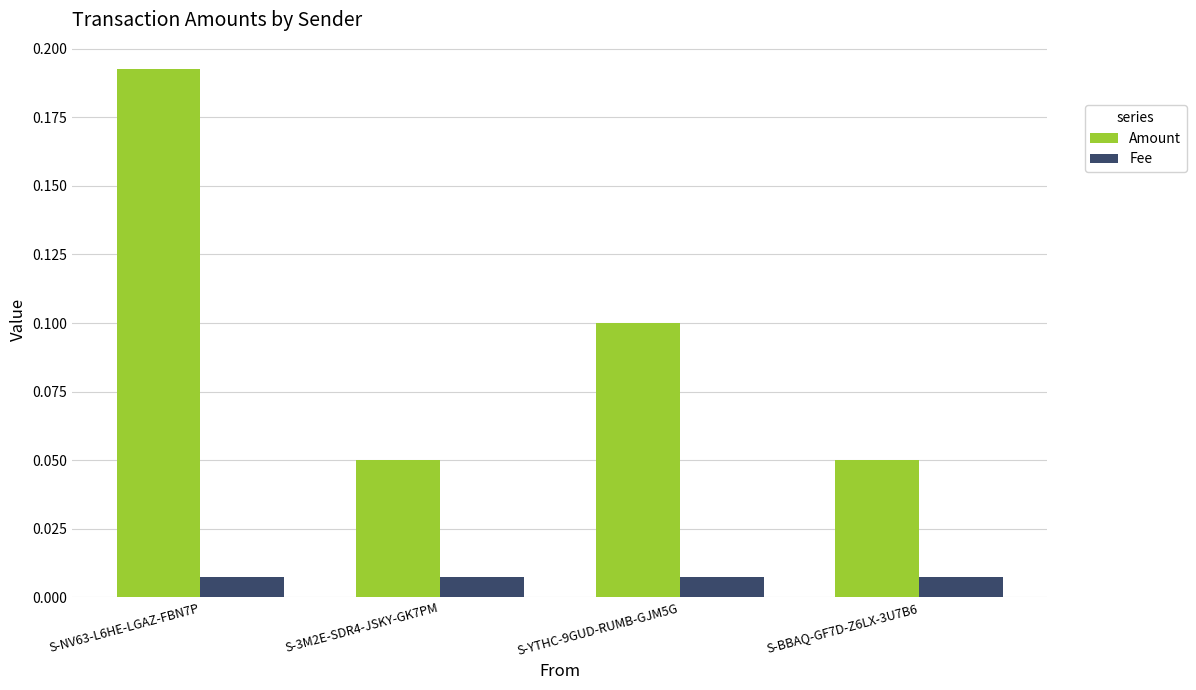

What is the sum of all Amount values?

0.4